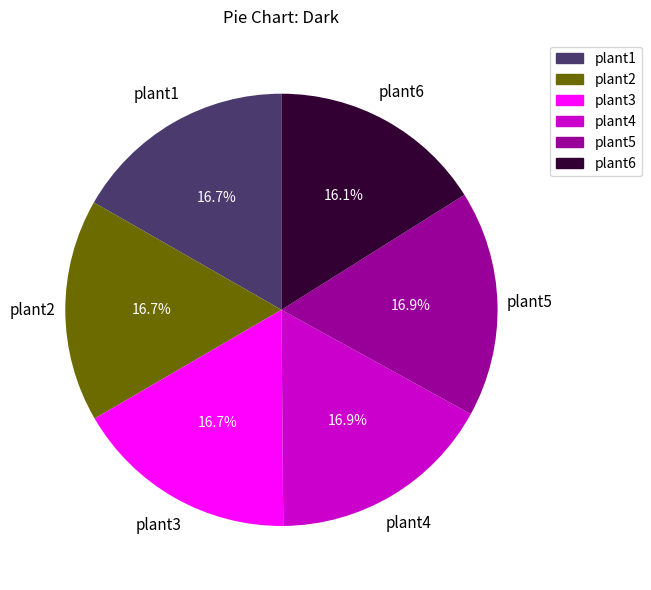

What percentage is the plant4 slice, to the nearest percent?

17%